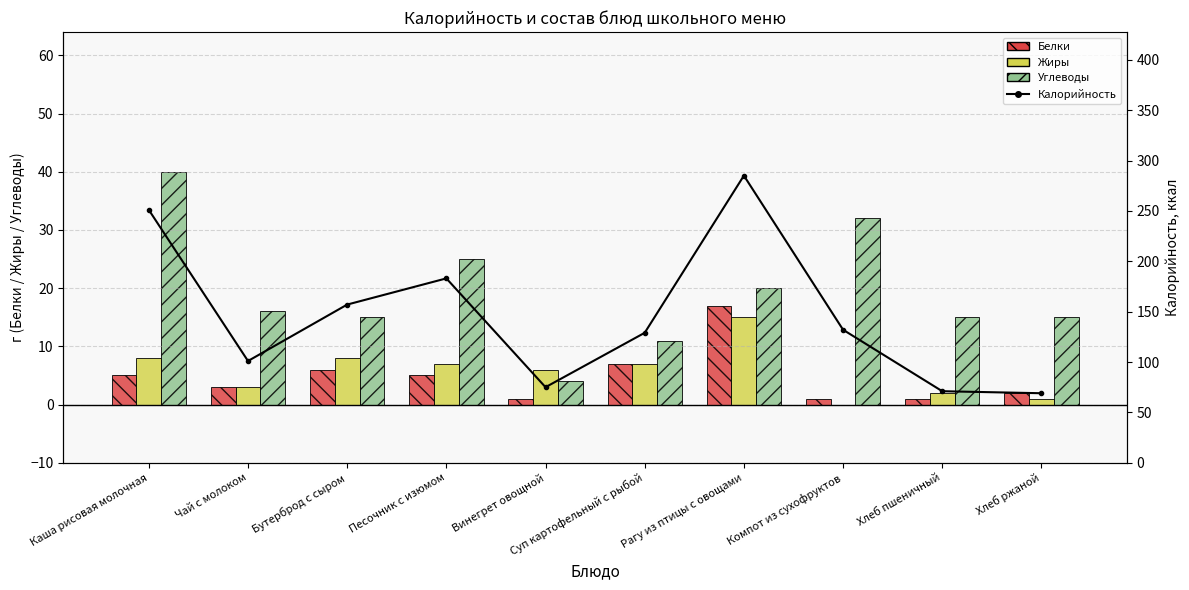

How many series are shown in this chart?

4